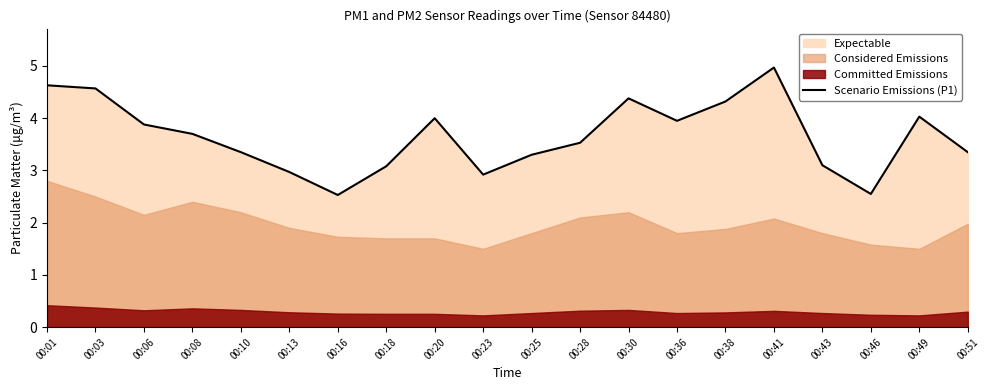

Reading left to right, what are all the values shown in this chart?

4.6	4.6	3.9	3.7	3.4	3.0	2.5	3.1	4.0	2.9	3.3	3.5	4.4	4.0	4.3	5.0	3.1	2.5	4.0	3.4